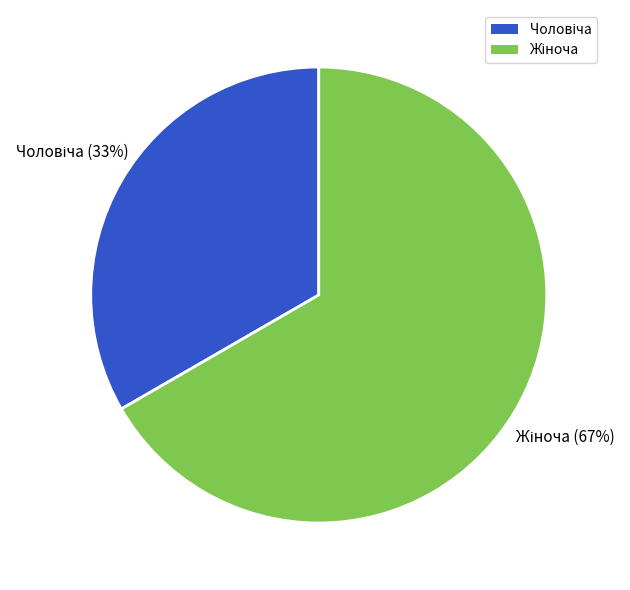

Does any single category account for the majority?

Yes